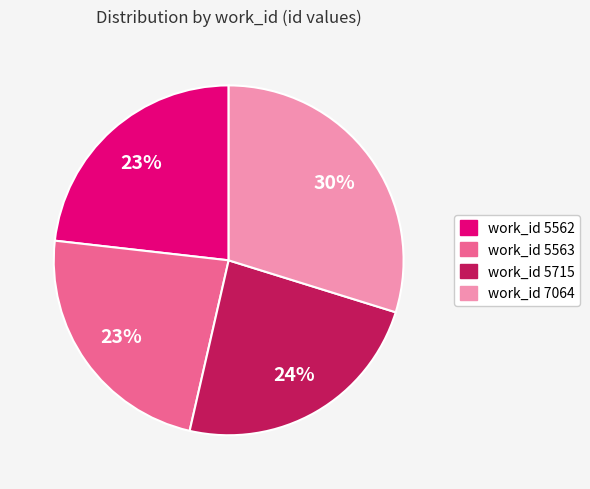

To the nearest percent, what is the average slice percentage?

25%